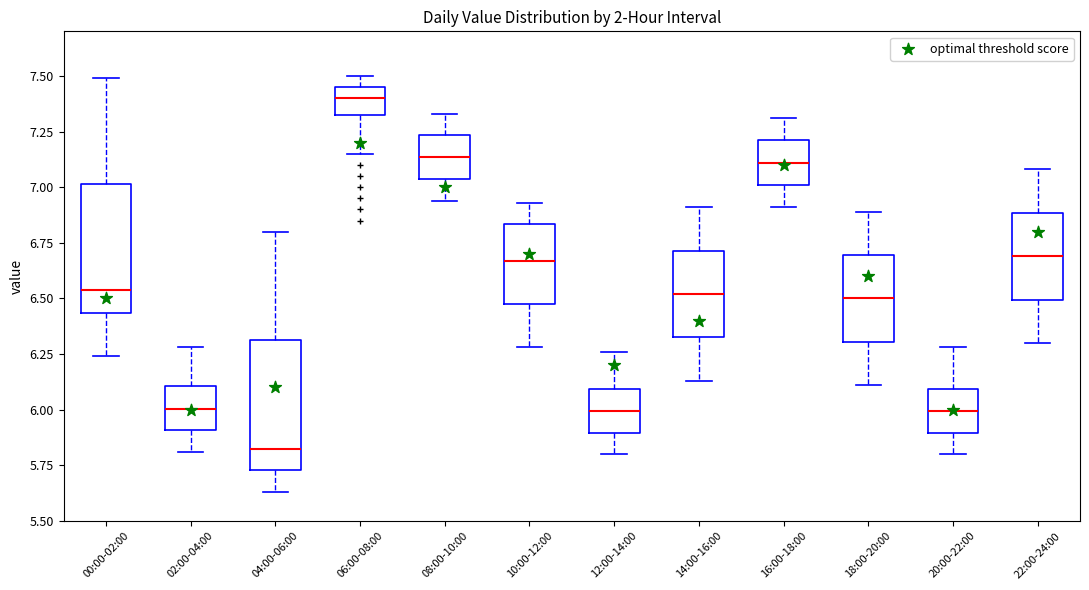

Reading left to right, transcribe this box plot: for each box, give where its median line is, the range the box spans, and where its two whiskers end, as read against the y-axis. The values are not printed on the chart, so give them approximately, as read against the axis.

00:00-02:00: median 6.55, box 6.45 to 7.00, whiskers 6.25 to 7.50
02:00-04:00: median 6.00, box 5.90 to 6.10, whiskers 5.80 to 6.30
04:00-06:00: median 5.85, box 5.75 to 6.30, whiskers 5.65 to 6.80
06:00-08:00: median 7.40, box 7.30 to 7.45, whiskers 7.15 to 7.50
08:00-10:00: median 7.15, box 7.05 to 7.25, whiskers 6.95 to 7.35
10:00-12:00: median 6.65, box 6.50 to 6.85, whiskers 6.30 to 6.95
12:00-14:00: median 6.00, box 5.90 to 6.10, whiskers 5.80 to 6.25
14:00-16:00: median 6.50, box 6.35 to 6.70, whiskers 6.15 to 6.90
16:00-18:00: median 7.10, box 7.00 to 7.20, whiskers 6.90 to 7.30
18:00-20:00: median 6.50, box 6.30 to 6.70, whiskers 6.10 to 6.90
20:00-22:00: median 6.00, box 5.90 to 6.10, whiskers 5.80 to 6.30
22:00-24:00: median 6.70, box 6.50 to 6.90, whiskers 6.30 to 7.10